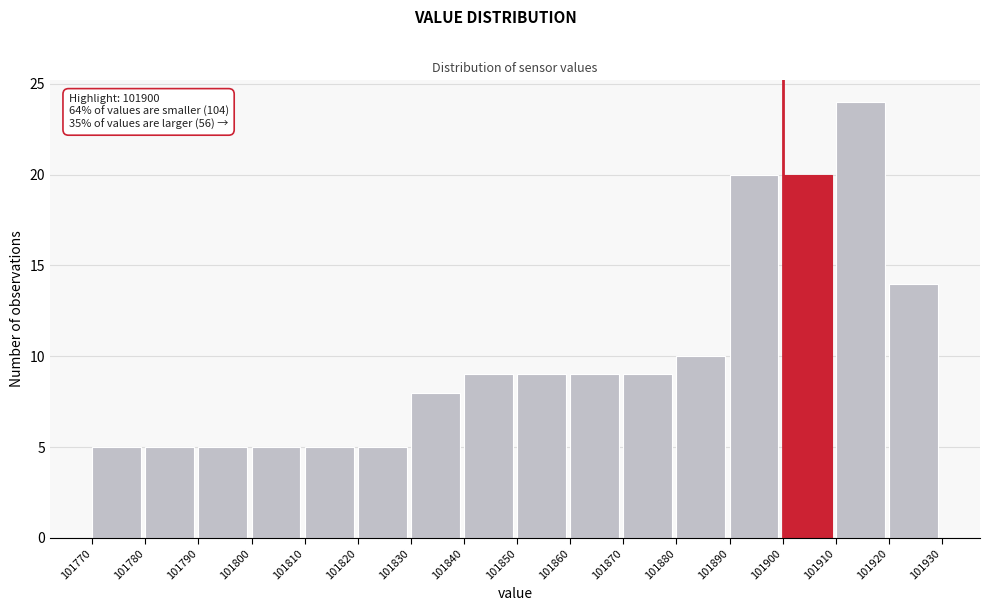

Which range on the x-axis has the tallest bar?

101910 to 101920